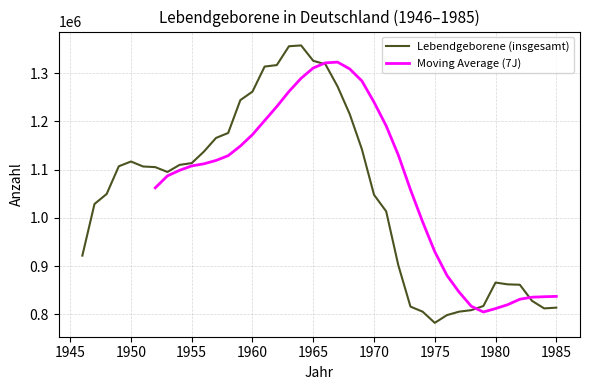

Between 1951 and 1964, which is larger?

1964